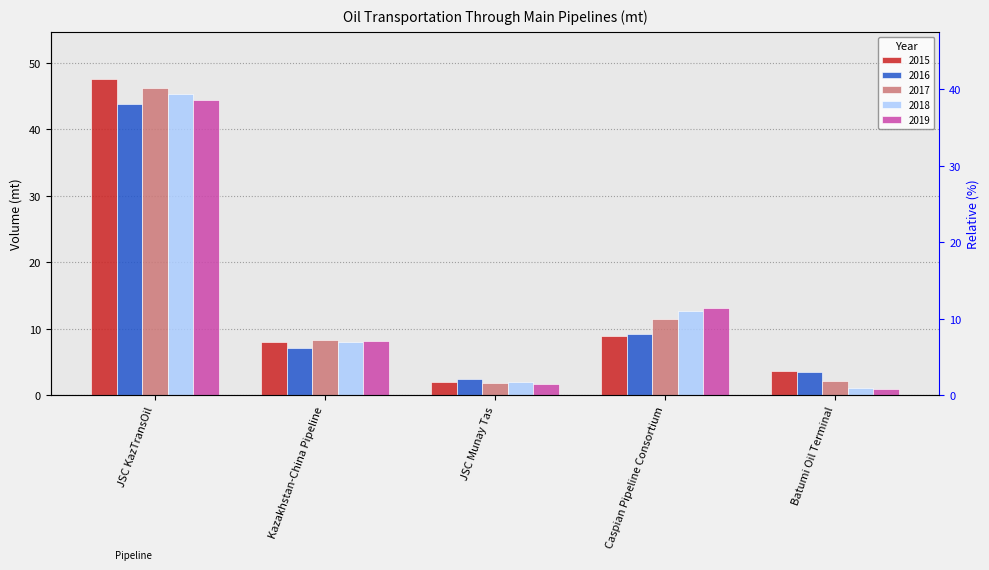

How many bars are there in each group?

5